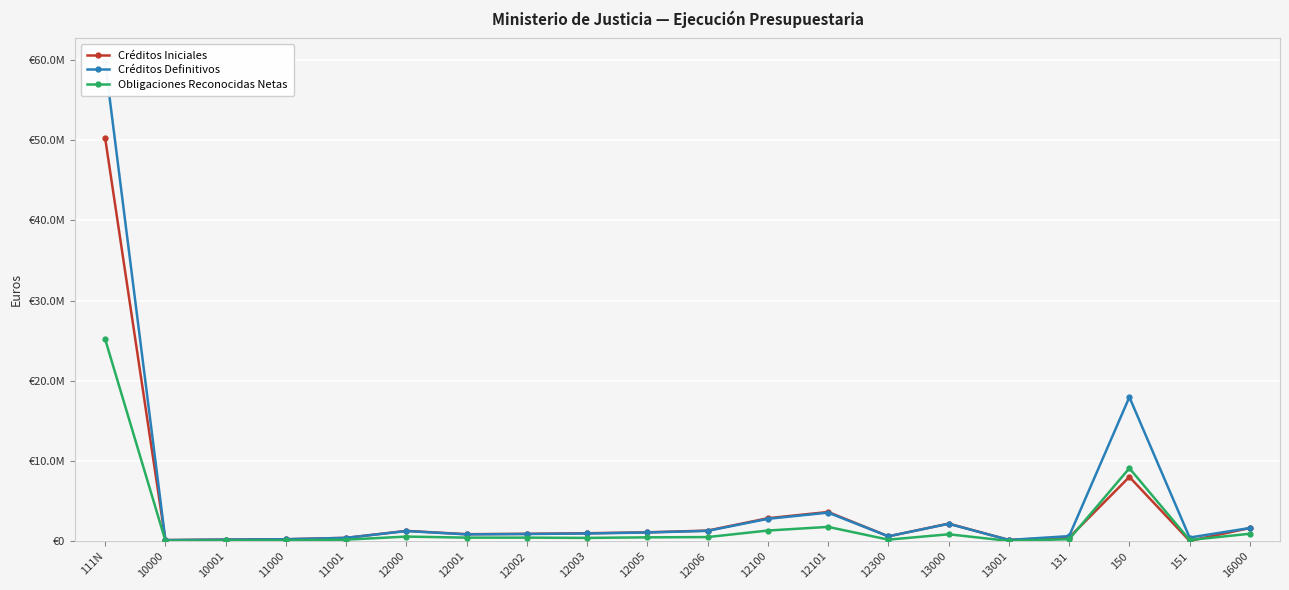

How many interior local peaks does the Obligaciones Reconocidas Netas series have?

4